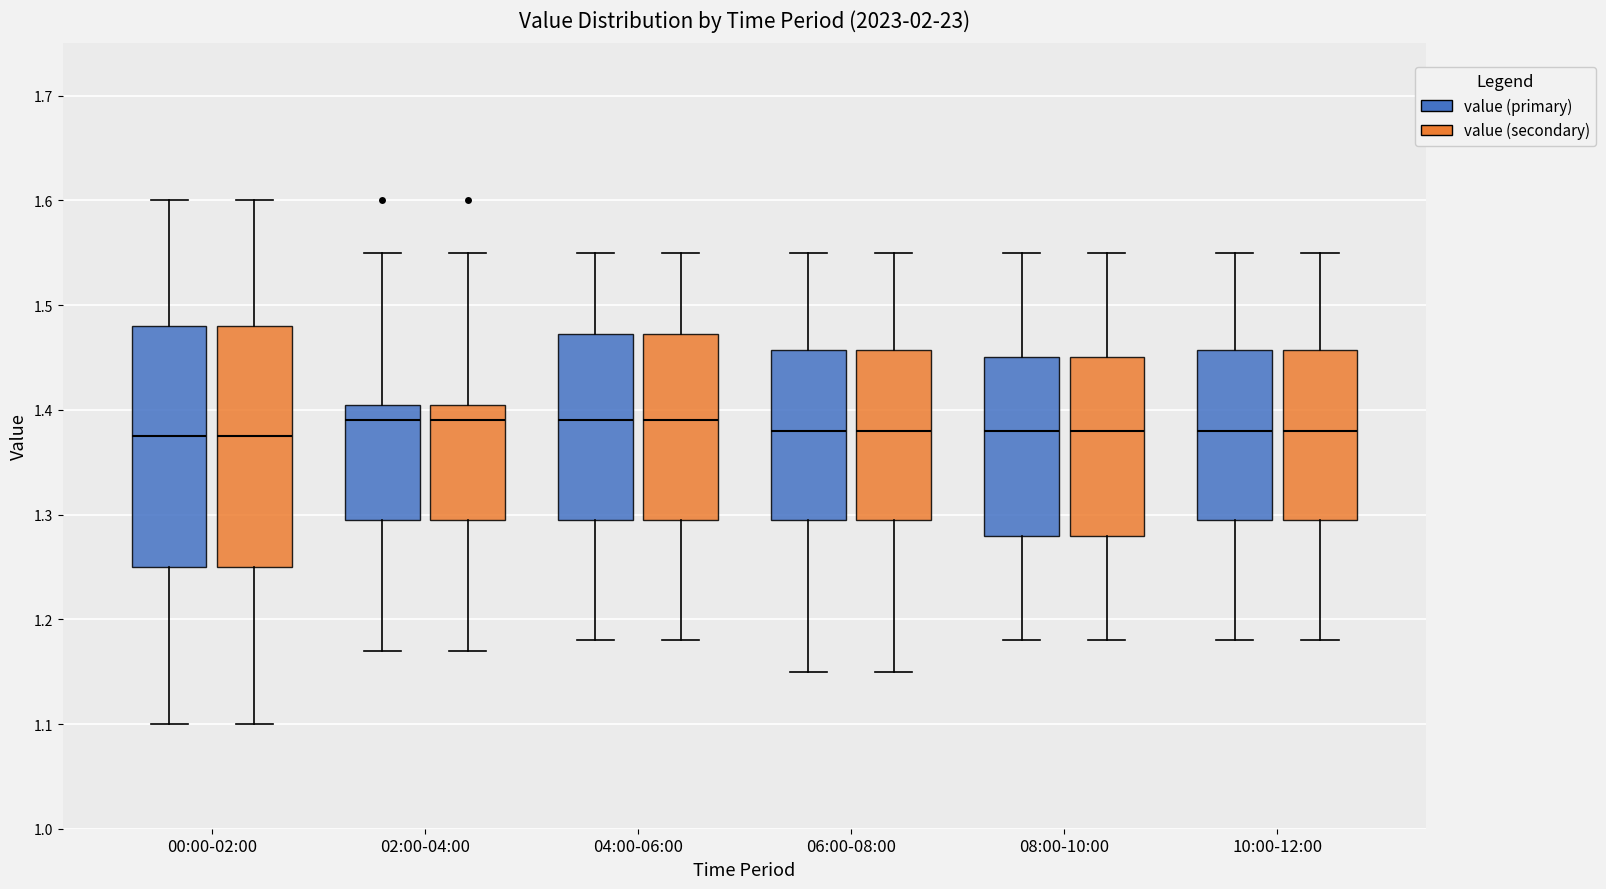

Reading left to right, read every box against the y-axis: the position of its median line, the range the box covers, and the ends of its whiskers. The values are not printed on the chart, so give them approximately, as read against the axis.

00:00-02:00 (value (primary)): median 1.38, box 1.25 to 1.48, whiskers 1.10 to 1.60
00:00-02:00 (value (secondary)): median 1.38, box 1.25 to 1.48, whiskers 1.10 to 1.60
02:00-04:00 (value (primary)): median 1.39, box 1.30 to 1.41, whiskers 1.17 to 1.55
02:00-04:00 (value (secondary)): median 1.39, box 1.30 to 1.41, whiskers 1.17 to 1.55
04:00-06:00 (value (primary)): median 1.39, box 1.30 to 1.47, whiskers 1.18 to 1.55
04:00-06:00 (value (secondary)): median 1.39, box 1.30 to 1.47, whiskers 1.18 to 1.55
06:00-08:00 (value (primary)): median 1.38, box 1.30 to 1.46, whiskers 1.15 to 1.55
06:00-08:00 (value (secondary)): median 1.38, box 1.30 to 1.46, whiskers 1.15 to 1.55
08:00-10:00 (value (primary)): median 1.38, box 1.28 to 1.45, whiskers 1.18 to 1.55
08:00-10:00 (value (secondary)): median 1.38, box 1.28 to 1.45, whiskers 1.18 to 1.55
10:00-12:00 (value (primary)): median 1.38, box 1.30 to 1.46, whiskers 1.18 to 1.55
10:00-12:00 (value (secondary)): median 1.38, box 1.30 to 1.46, whiskers 1.18 to 1.55